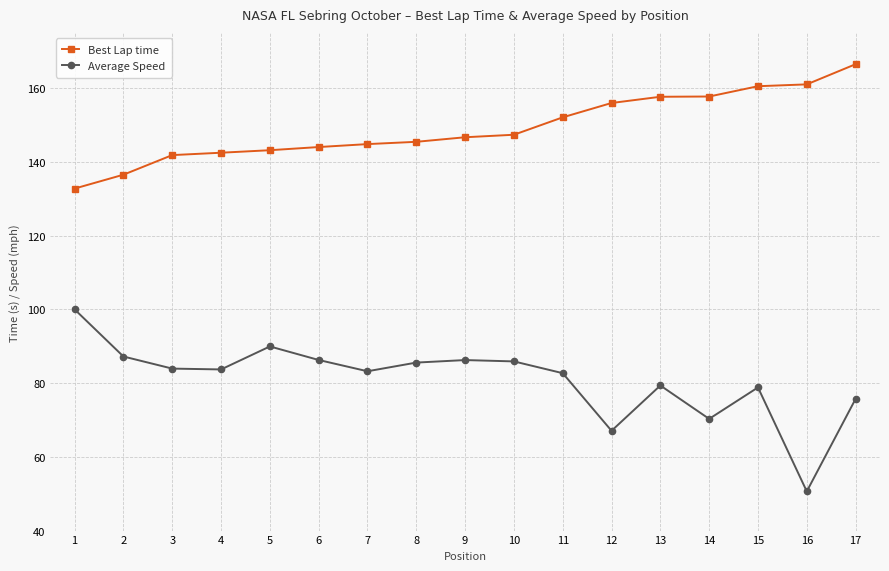

What is the spread (max minus min) of values at 1?

32.8